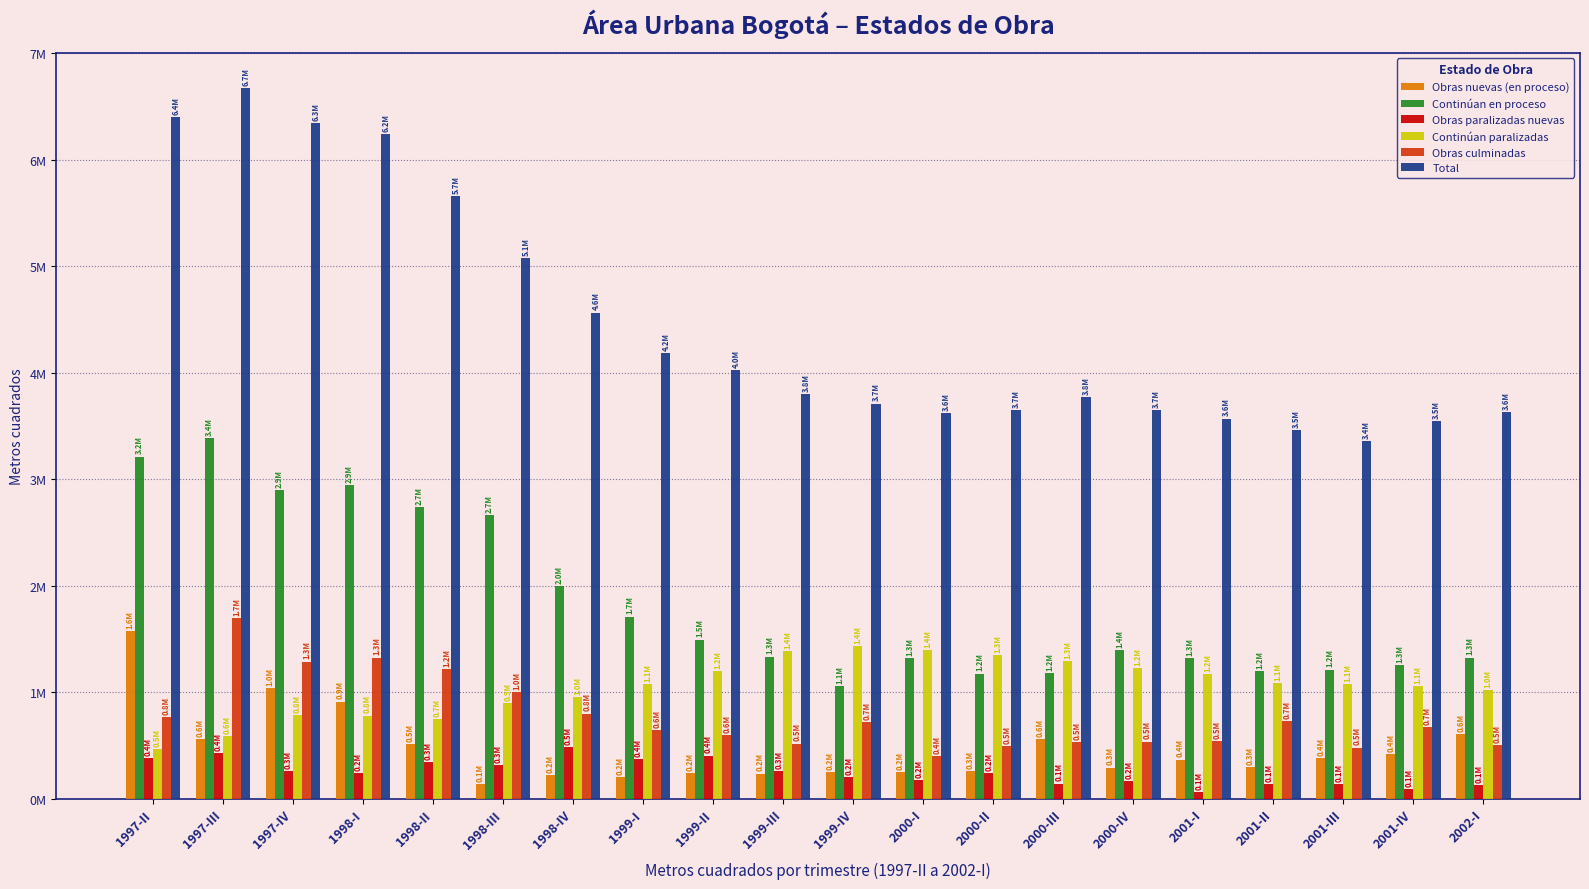

Does the chart contain any negative values?

No